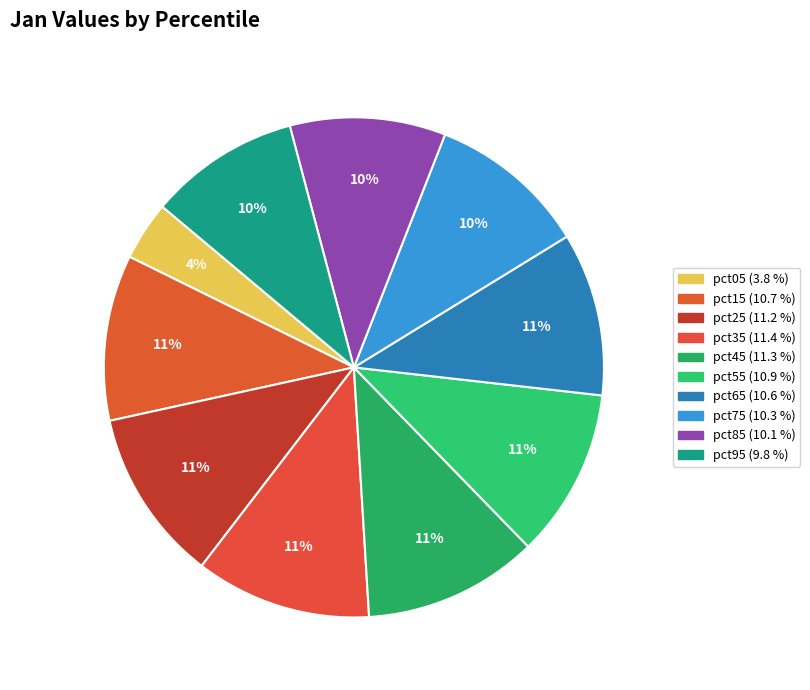

How many segments does this pie chart have?

10